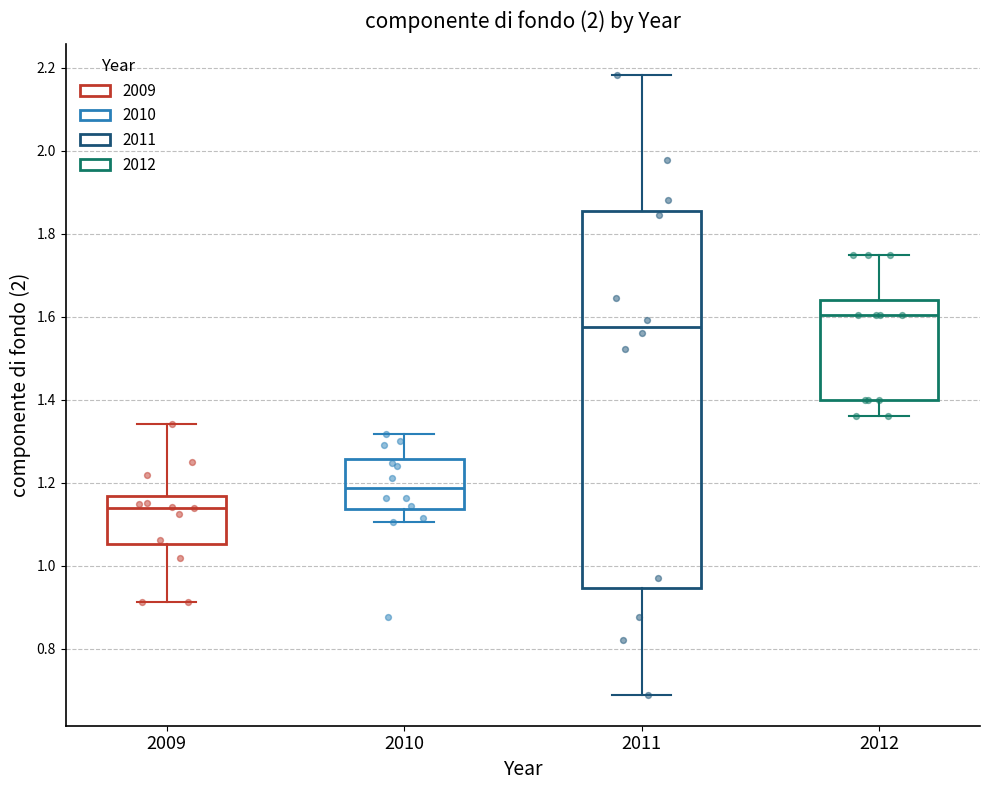

Reading left to right, read every box against the y-axis: the position of its median line, the range the box covers, and the ends of its whiskers. The values are not printed on the chart, so give them approximately, as read against the axis.

2009: median 1.14, box 1.06 to 1.16, whiskers 0.92 to 1.34
2010: median 1.18, box 1.14 to 1.26, whiskers 1.10 to 1.32
2011: median 1.58, box 0.94 to 1.86, whiskers 0.68 to 2.18
2012: median 1.60, box 1.40 to 1.64, whiskers 1.36 to 1.74